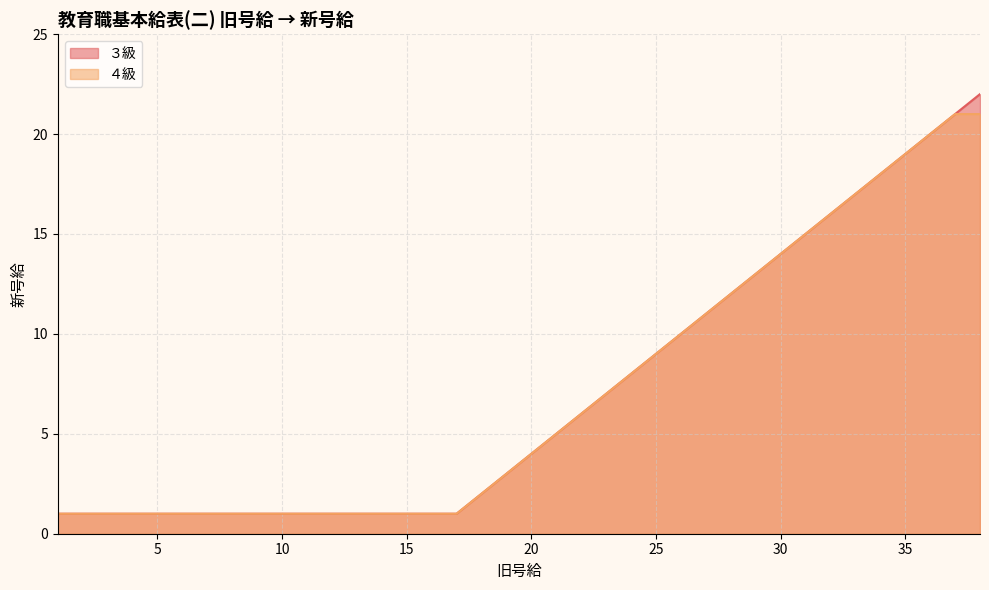

Which has a higher value, 3 or 2?

3